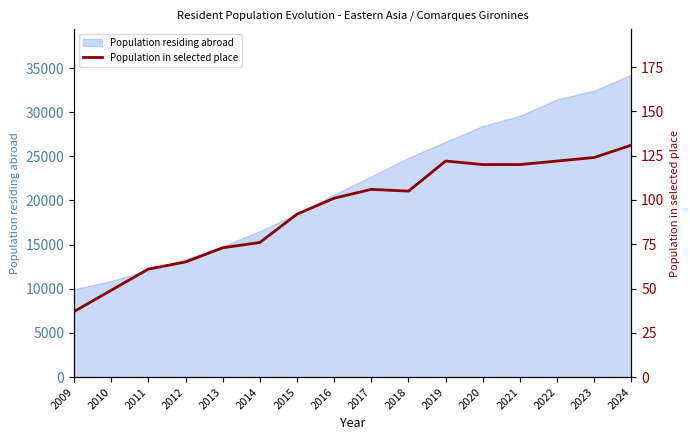

How many points are lower than both their immediate neighbors (excluding endpoints)?

1